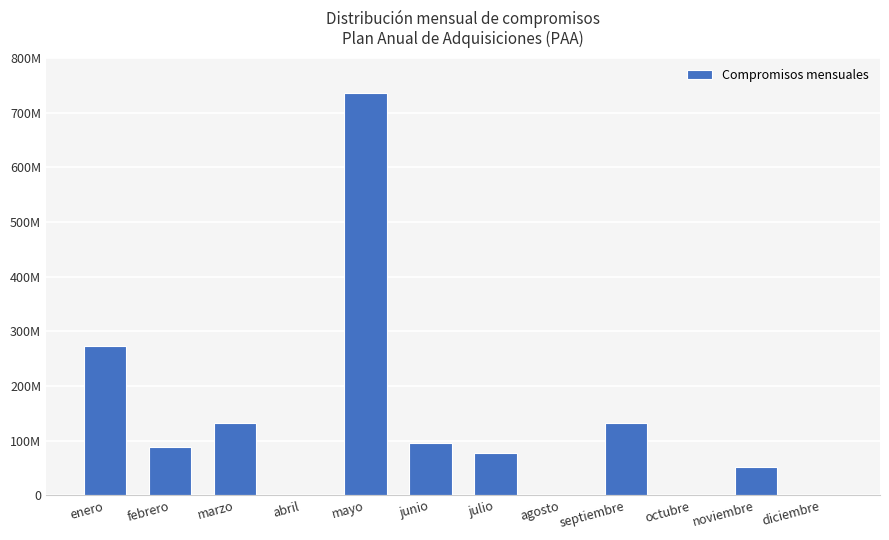

The chart shows a value of 0 at diciembre. True or false?

True